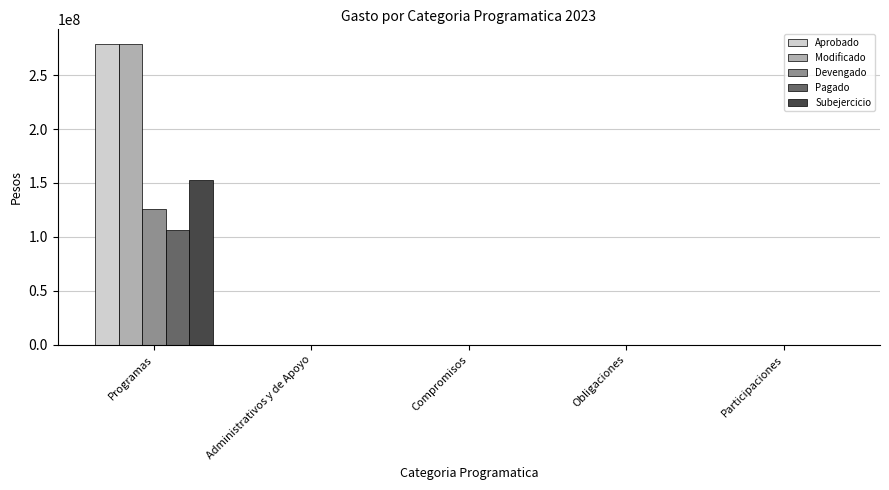

At which category is the sum across all series the highest?

Programas